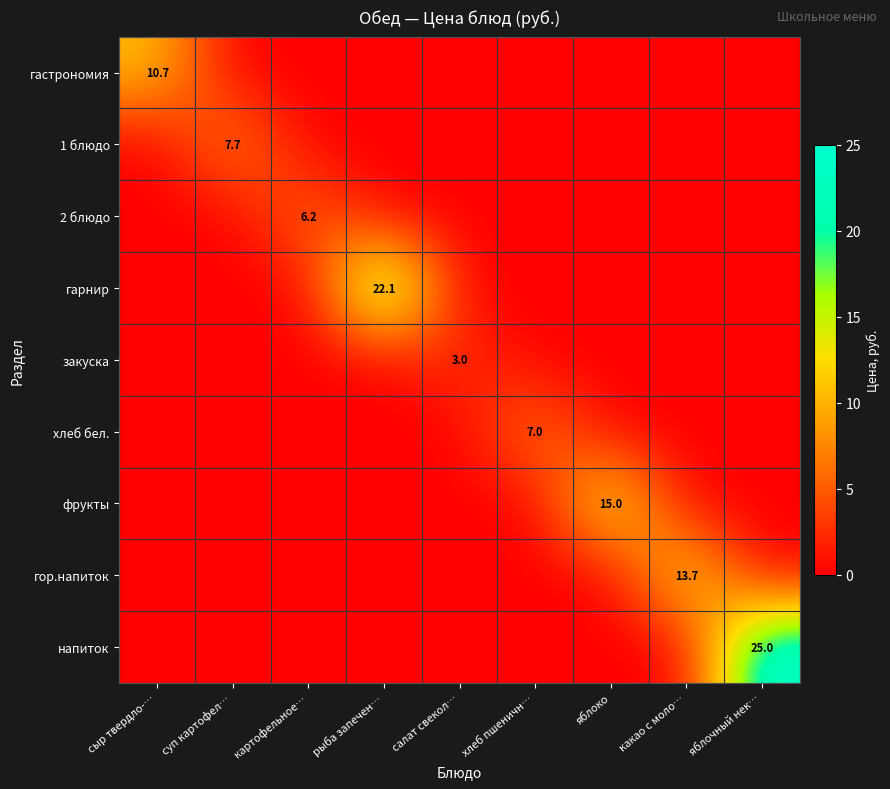

How many data points does each series have?

9